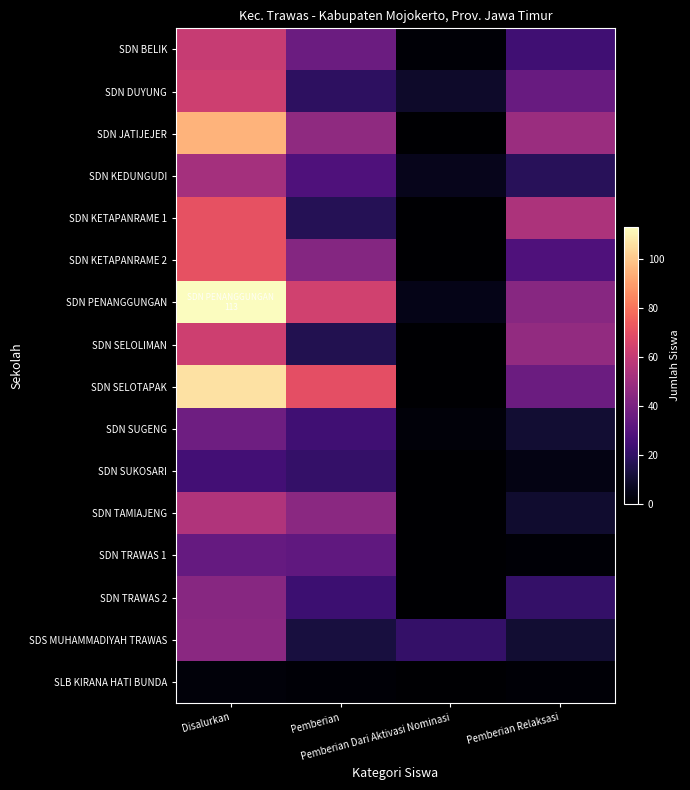

Rank the series at Pemberian Relaksasi from lowest to highest value.

SDN TRAWAS 1, SLB KIRANA HATI BUNDA, SDN SUKOSARI, SDN TAMIAJENG, SDN SUGENG, SDS MUHAMMADIYAH TRAWAS, SDN KEDUNGUDI, SDN TRAWAS 2, SDN BELIK, SDN KETAPANRAME 2, SDN DUYUNG, SDN SELOTAPAK, SDN PENANGGUNGAN, SDN SELOLIMAN, SDN JATIJEJER, SDN KETAPANRAME 1